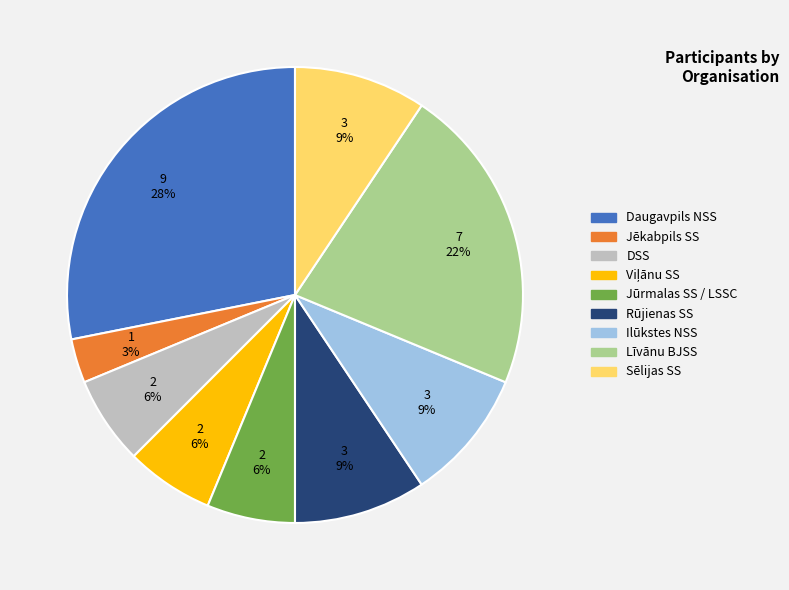

What percentage is the Sēlijas SS slice, to the nearest percent?

9%